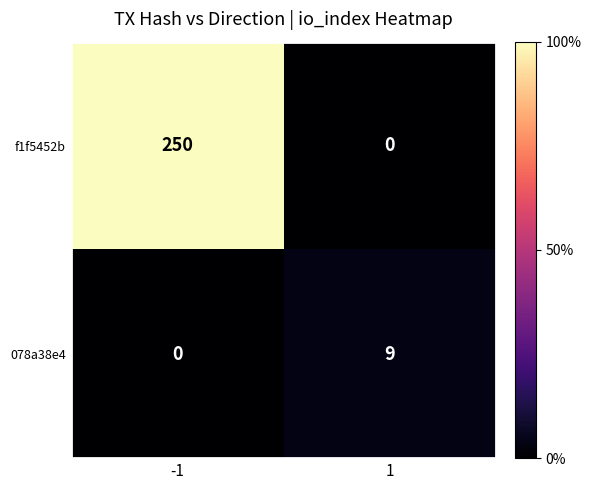

What is the spread (max minus min) of values at -1?

250